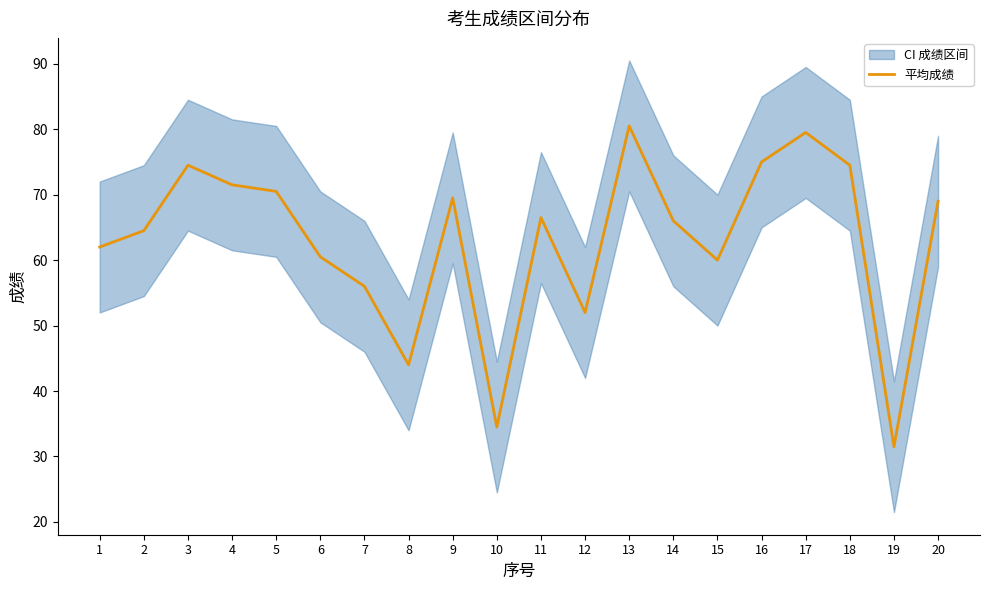

What is the difference between the values at 2 and 16?

10.5